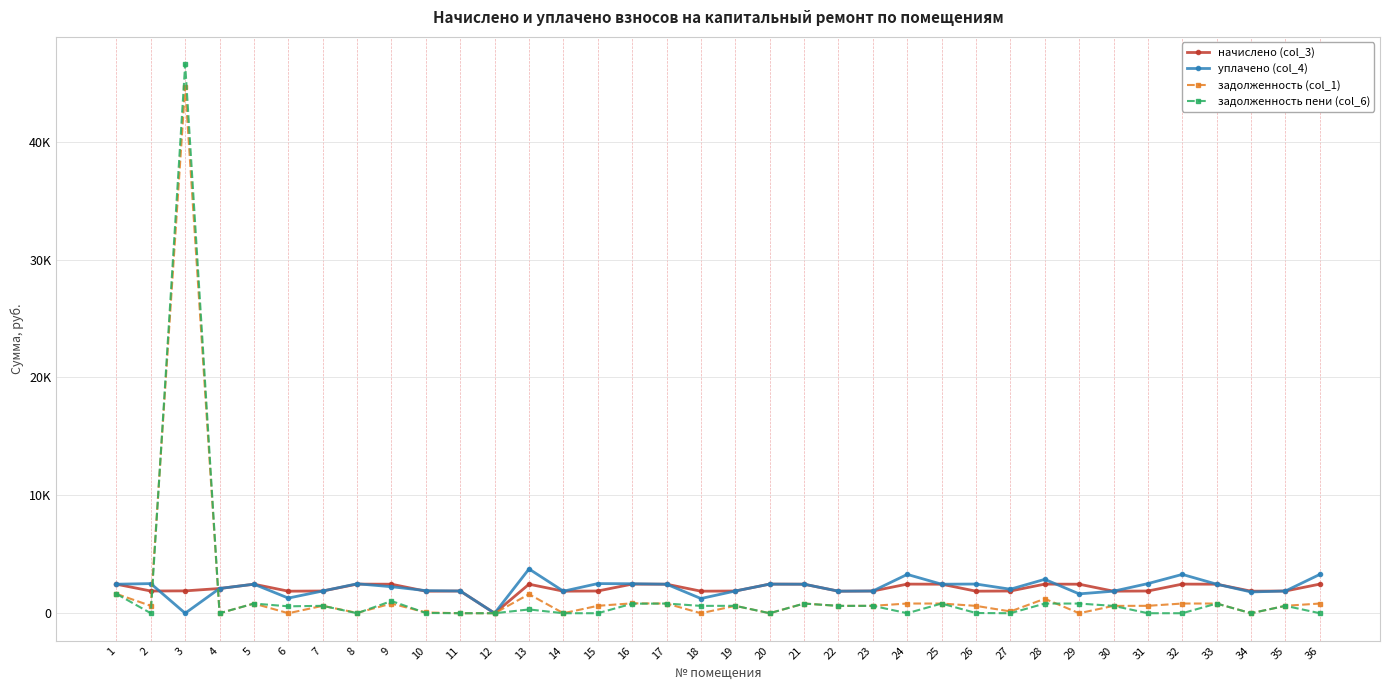

What is the difference between the second highest and minimum values in the задолженность пени (col_6) series?

1641.9